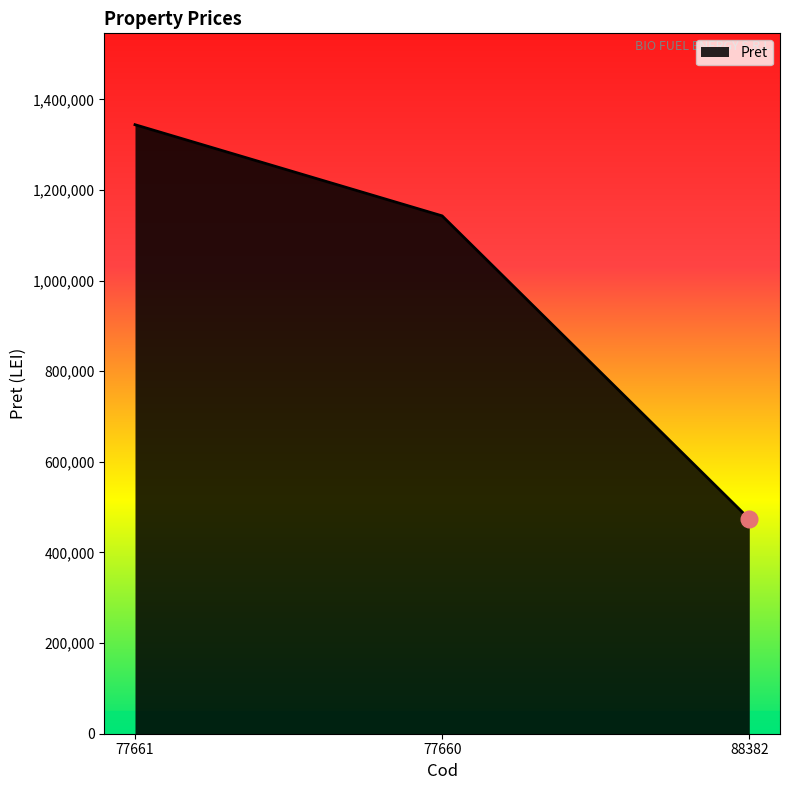

How many distinct data groups are displayed?

1